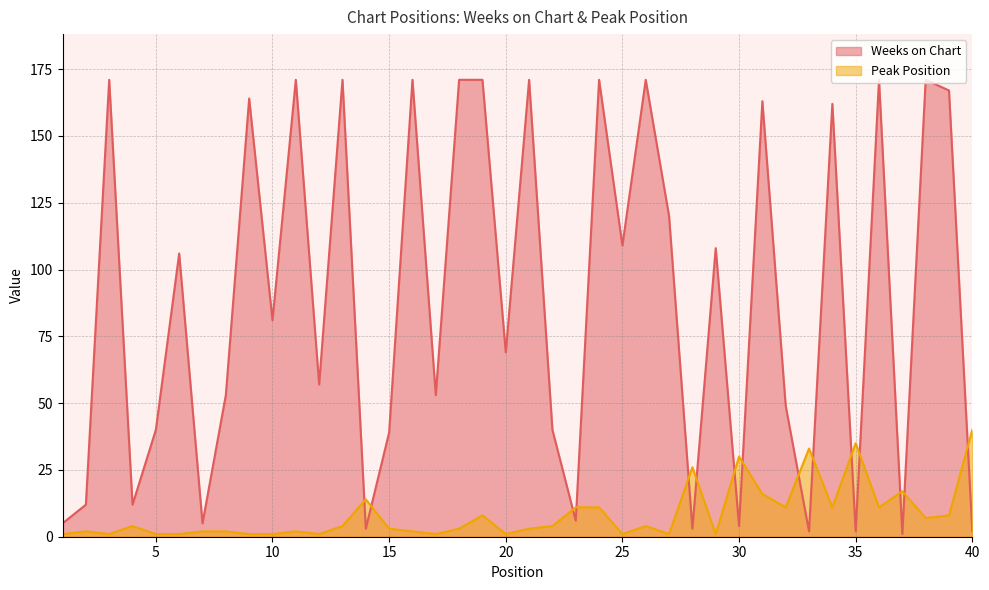

Where does the Weeks on Chart series first go above 81?

3